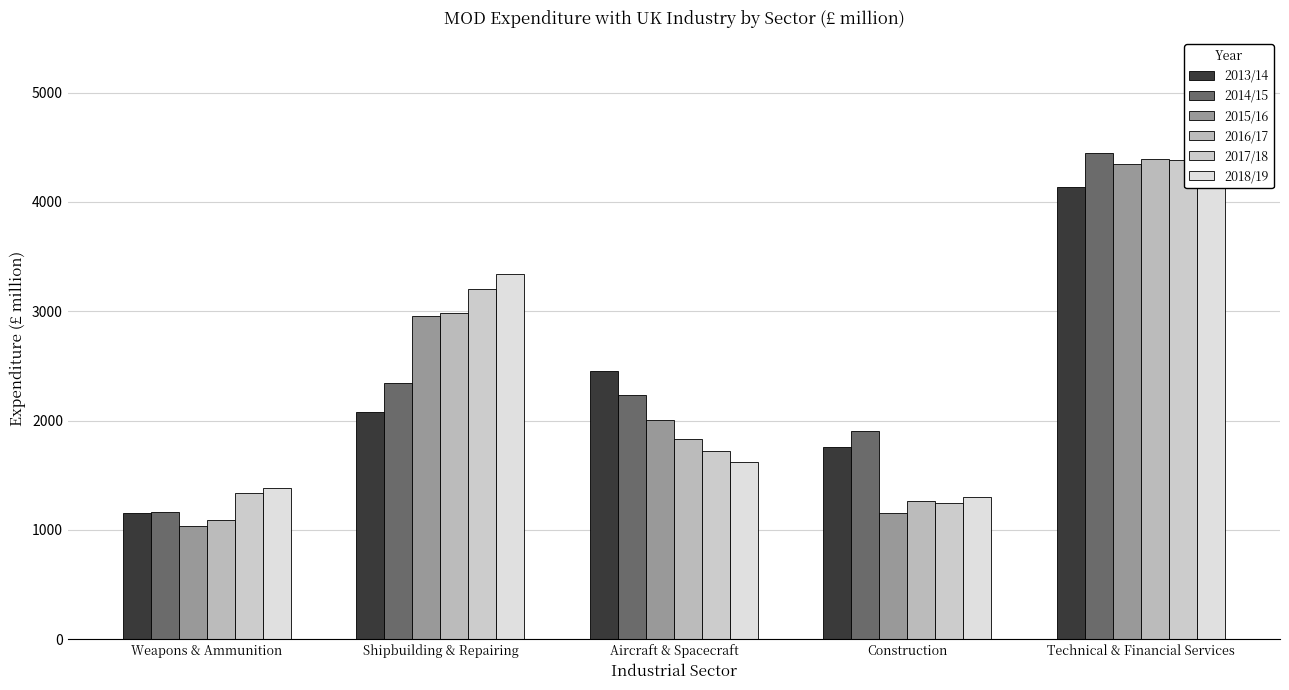

What position from the right is Aircraft & Spacecraft?

3